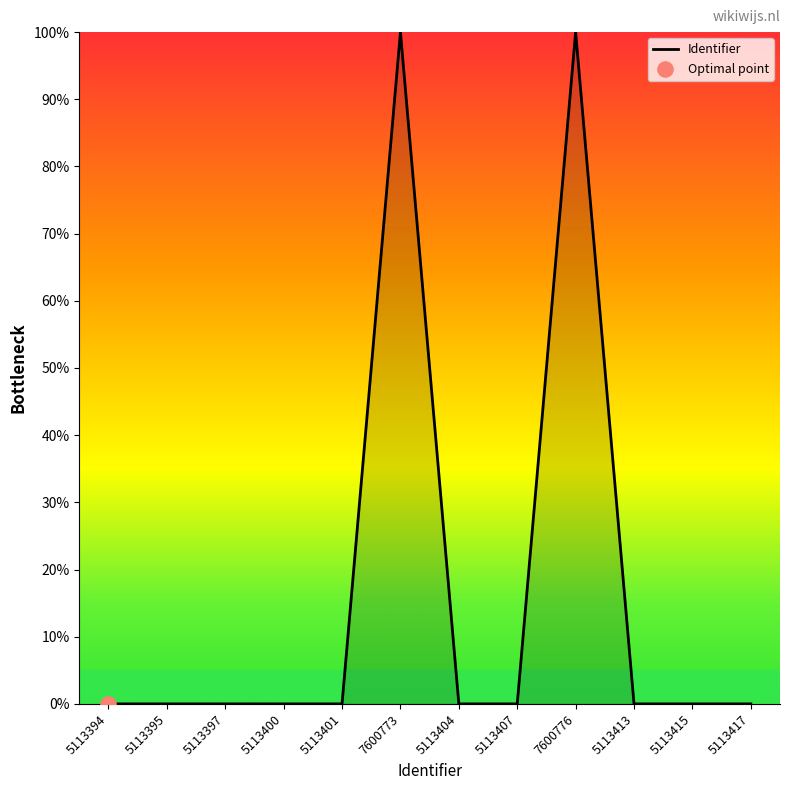

Is it true that the value at 5113394 is 67.5?

False